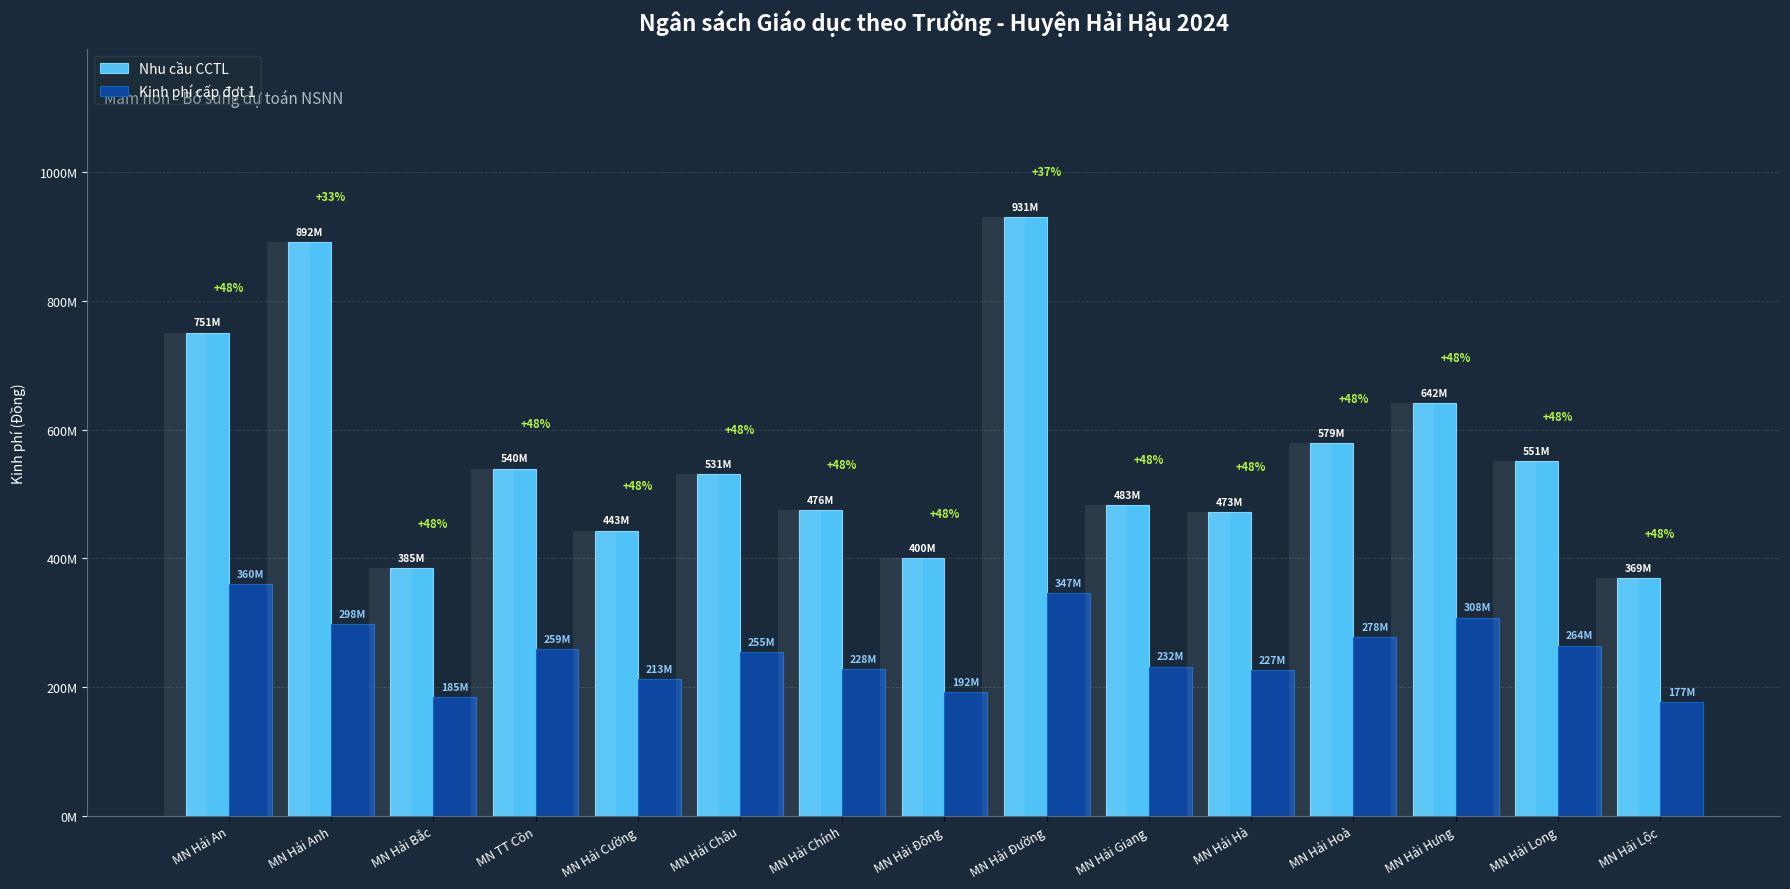

What is the average value of the Kinh phí cấp đợt 1 series?

254902067